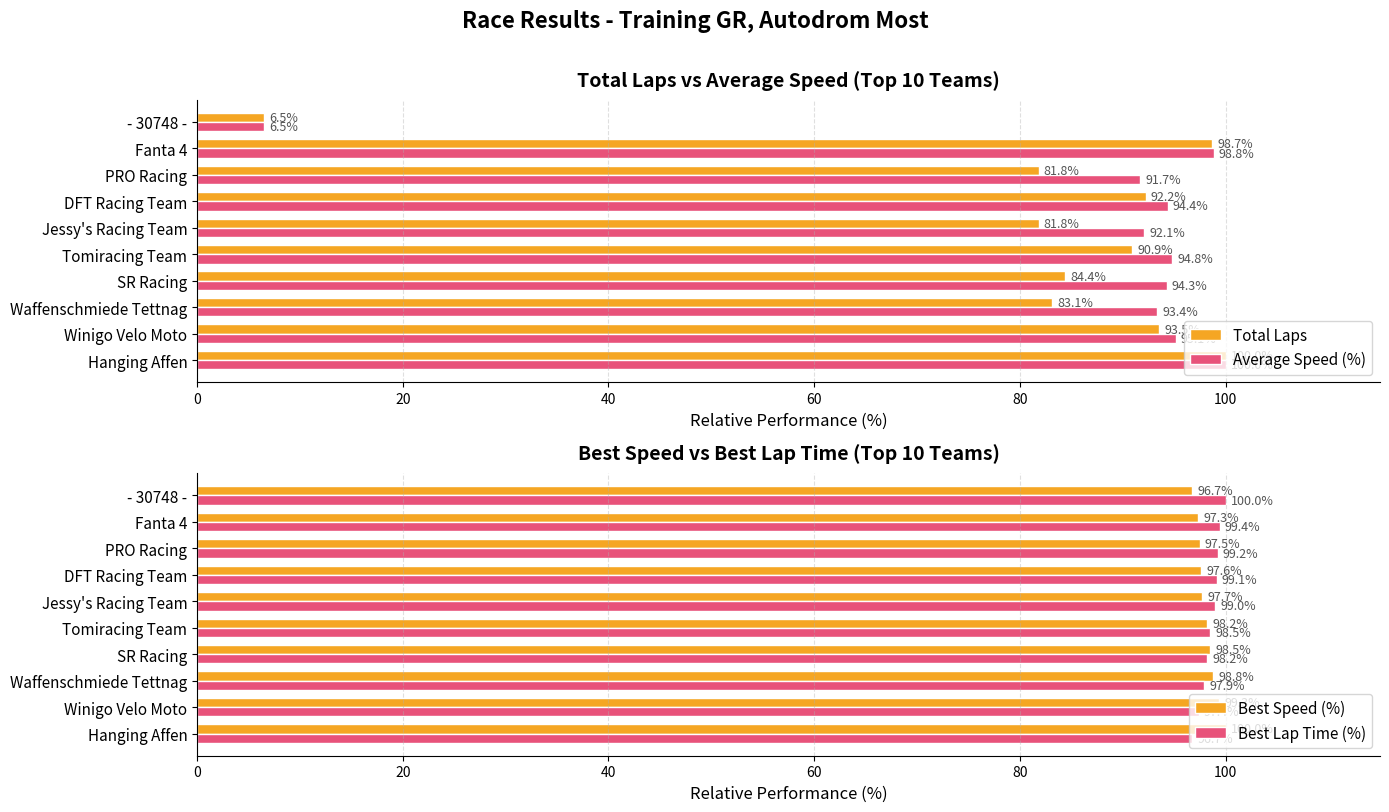

Is it true that Total Laps equals 22.7 at Jessy's Racing Team?

False